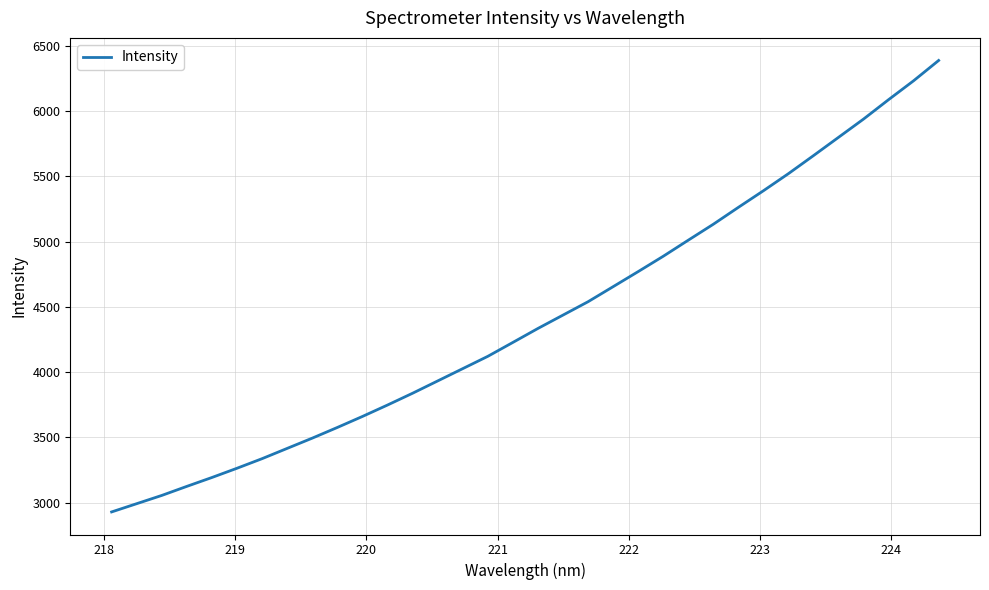

What is the minimum value shown in the chart?

2928.9